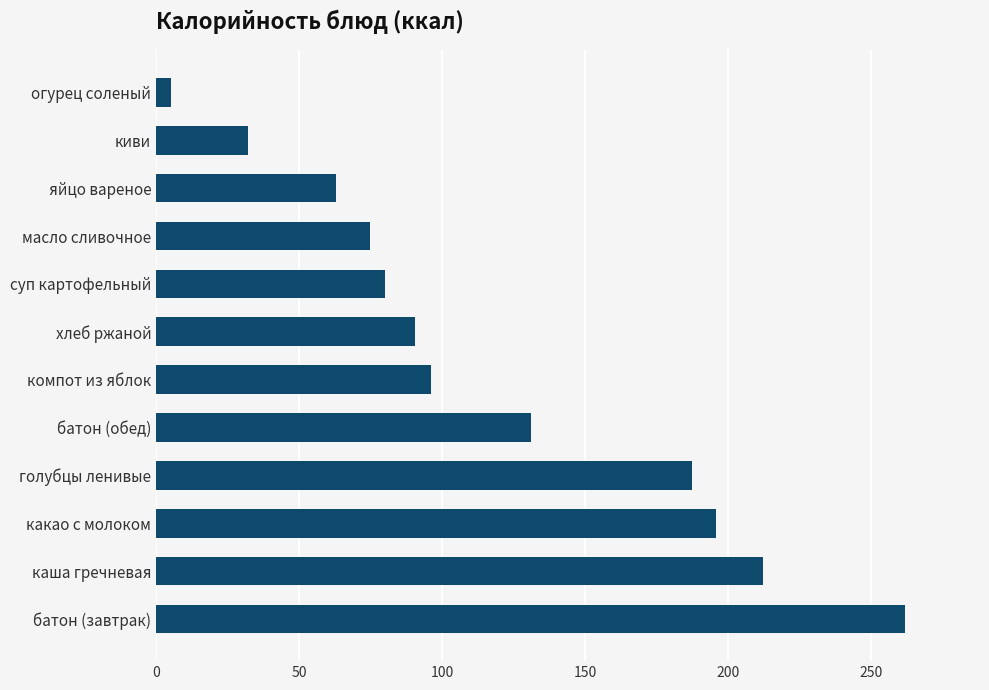

What is the maximum value shown in the chart?

262.0